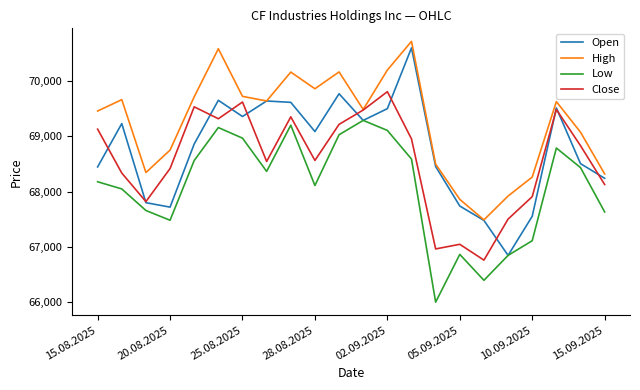

Which series has the largest range (max minus min)?

Open